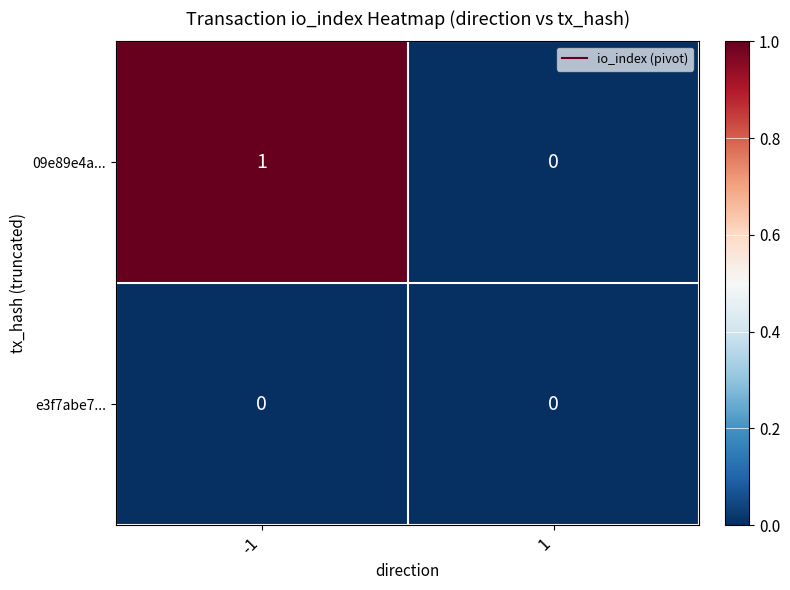

Which series changed the most between -1 and 1?

09e89e4a...